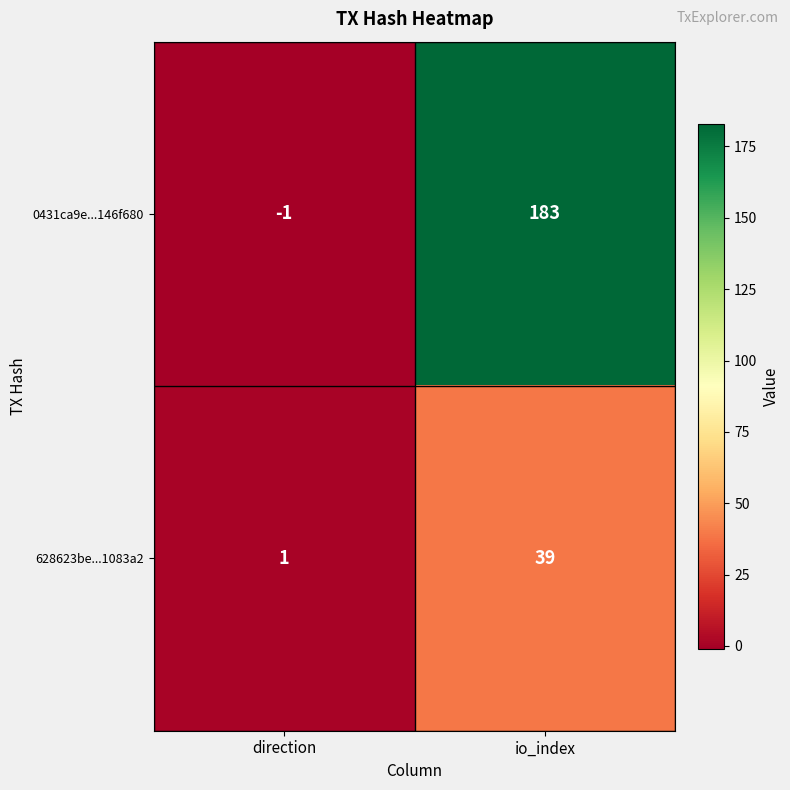

What is the difference between the highest and lowest values at io_index?

144